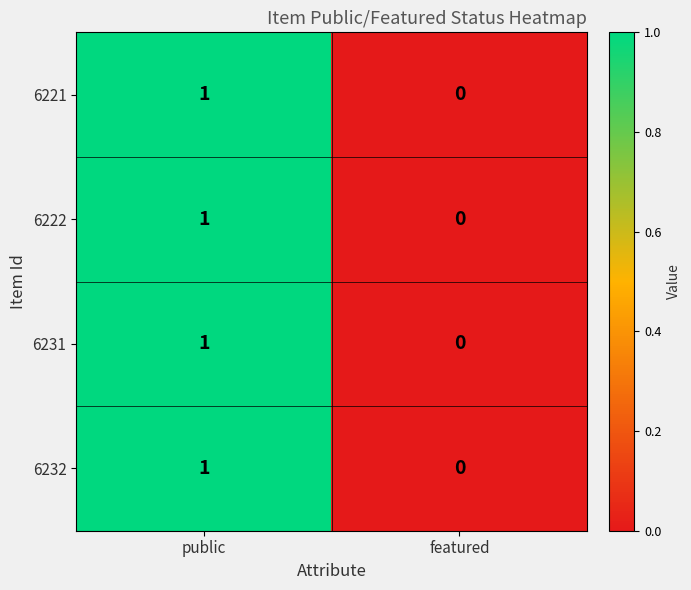

Rank the categories by 6222 value from highest to lowest.

public, featured